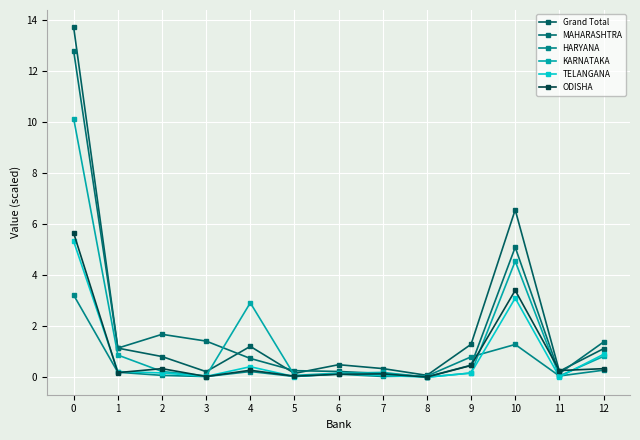

Where is the first local minimum for HARYANA?

3